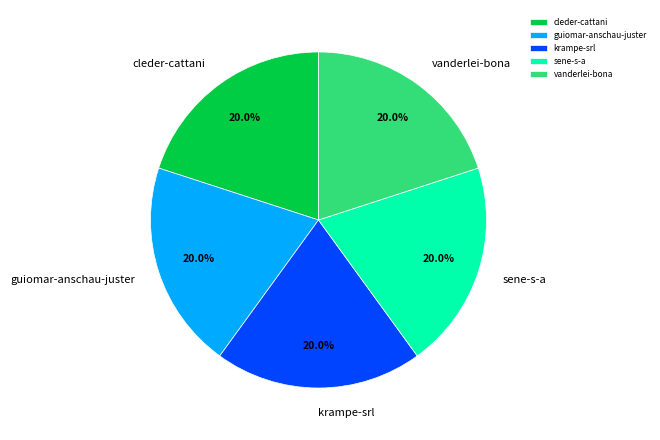

Is there a majority slice in this chart?

No